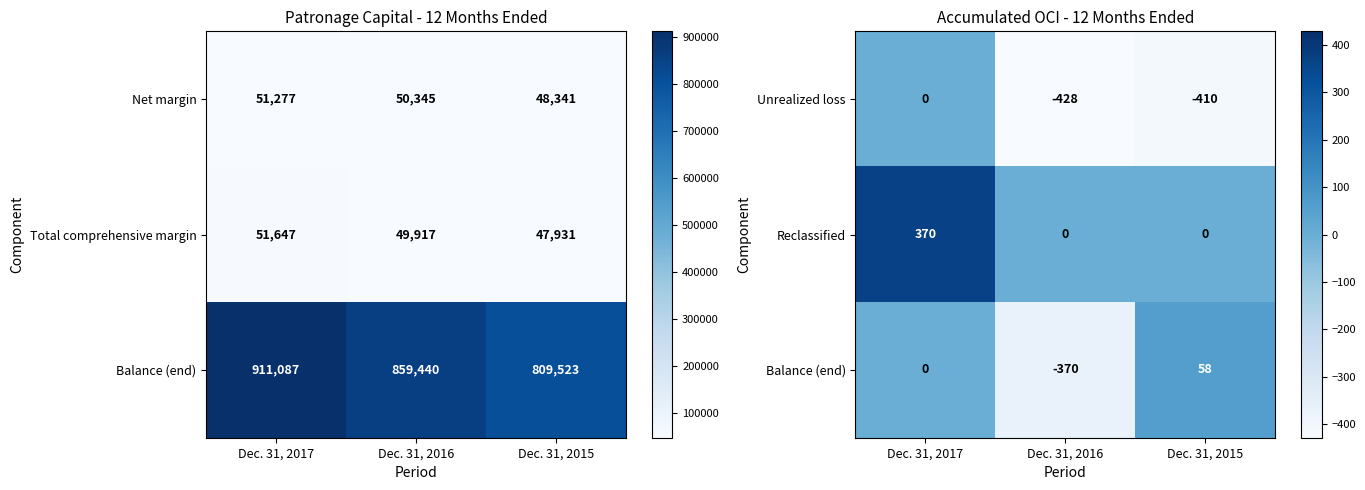

What value does the Reclassified series have at Dec. 31, 2017, to the nearest 5?

370